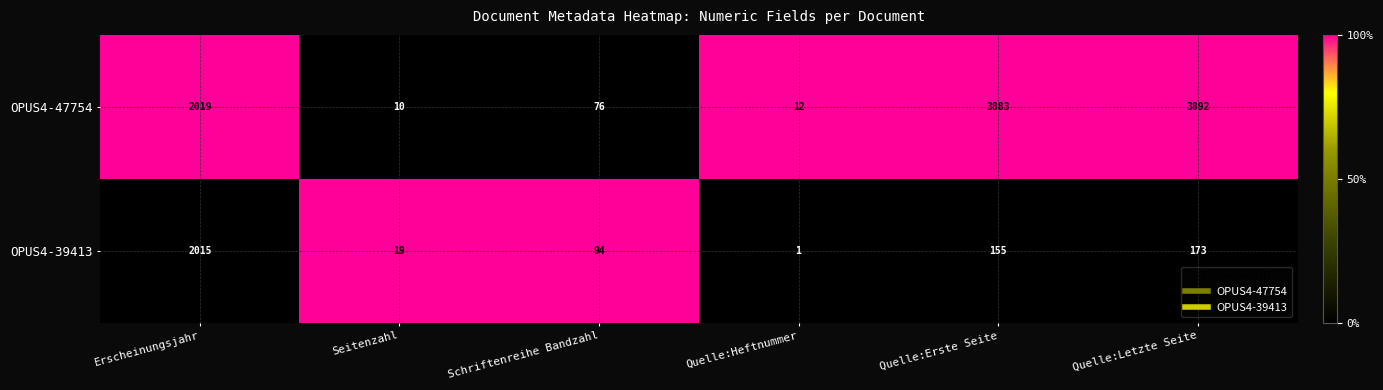

What is the maximum value shown in the chart?

3892